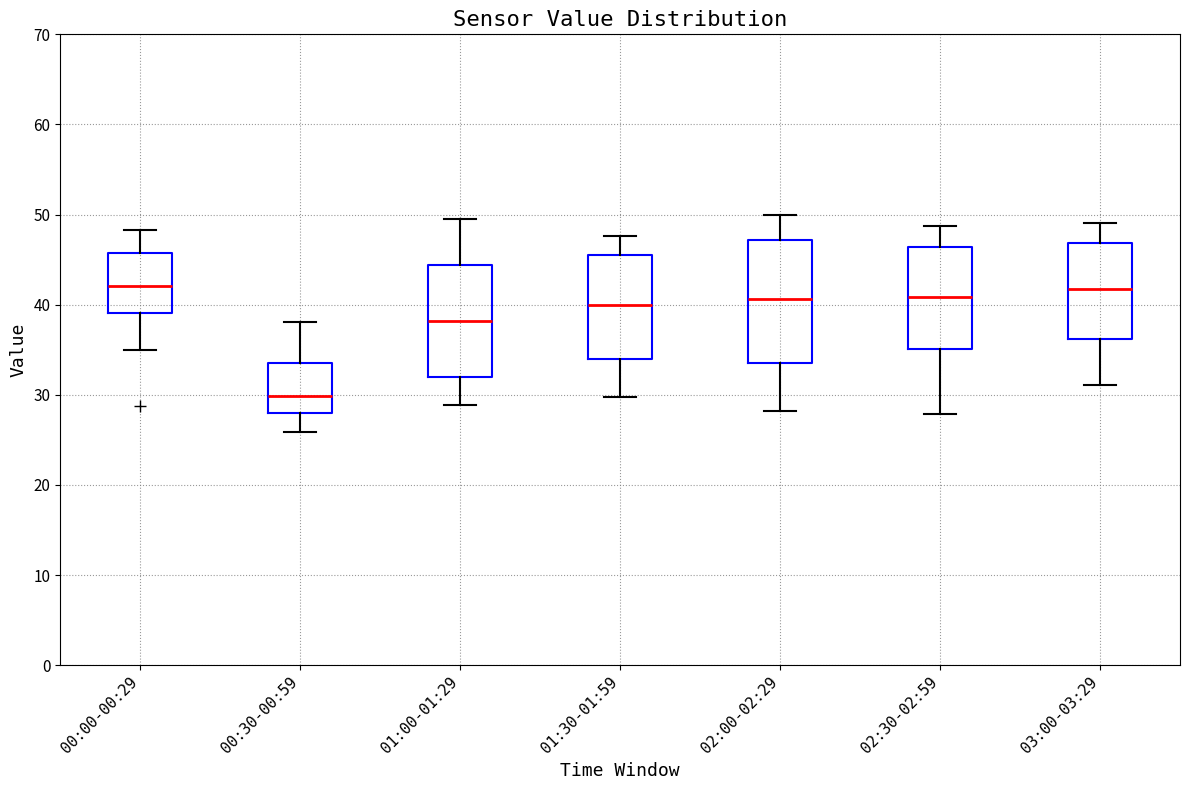

Comparing the boxes themselves (not the whiskers), which one is the tallest?

02:00-02:29